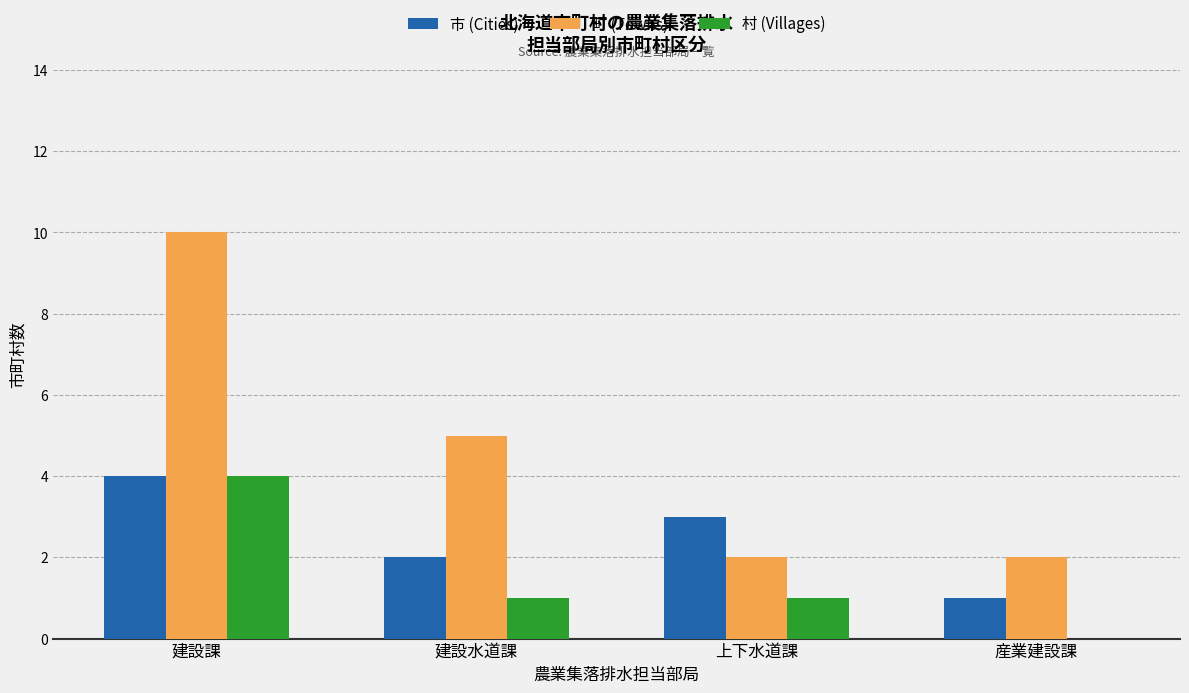

Reading right to left, extract all data points from this chart.

市 (Cities): 1	3	2	4
町 (Towns): 2	2	5	10
村 (Villages): 0	1	1	4